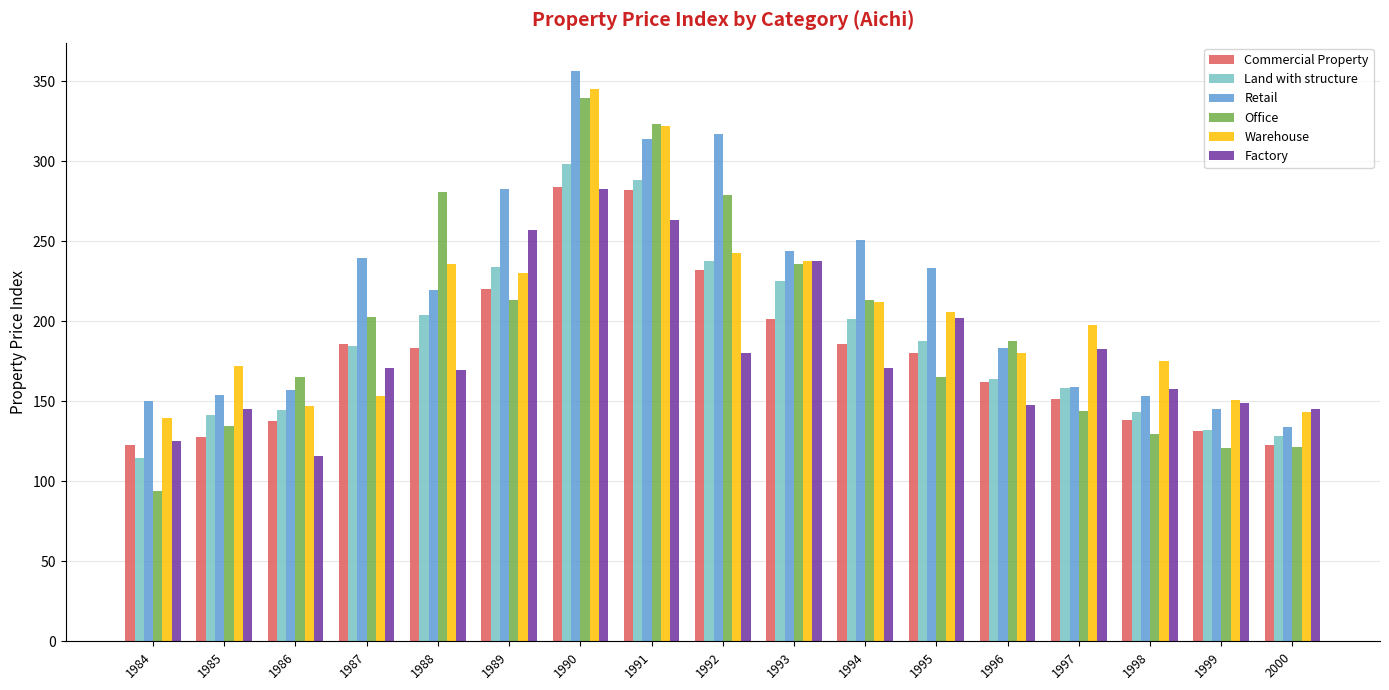

What is the value of the Warehouse bar at the 9th from the left?

242.5